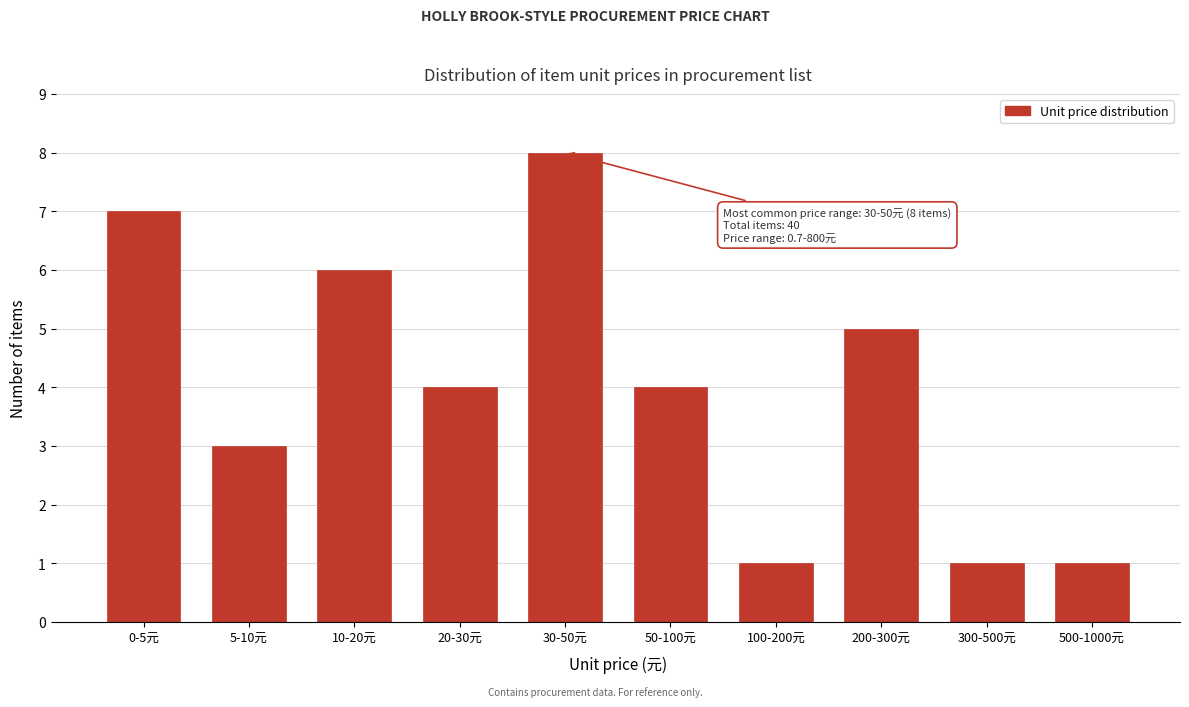

Reading left to right, transcribe all the data shown in this chart.

7	3	6	4	8	4	1	5	1	1